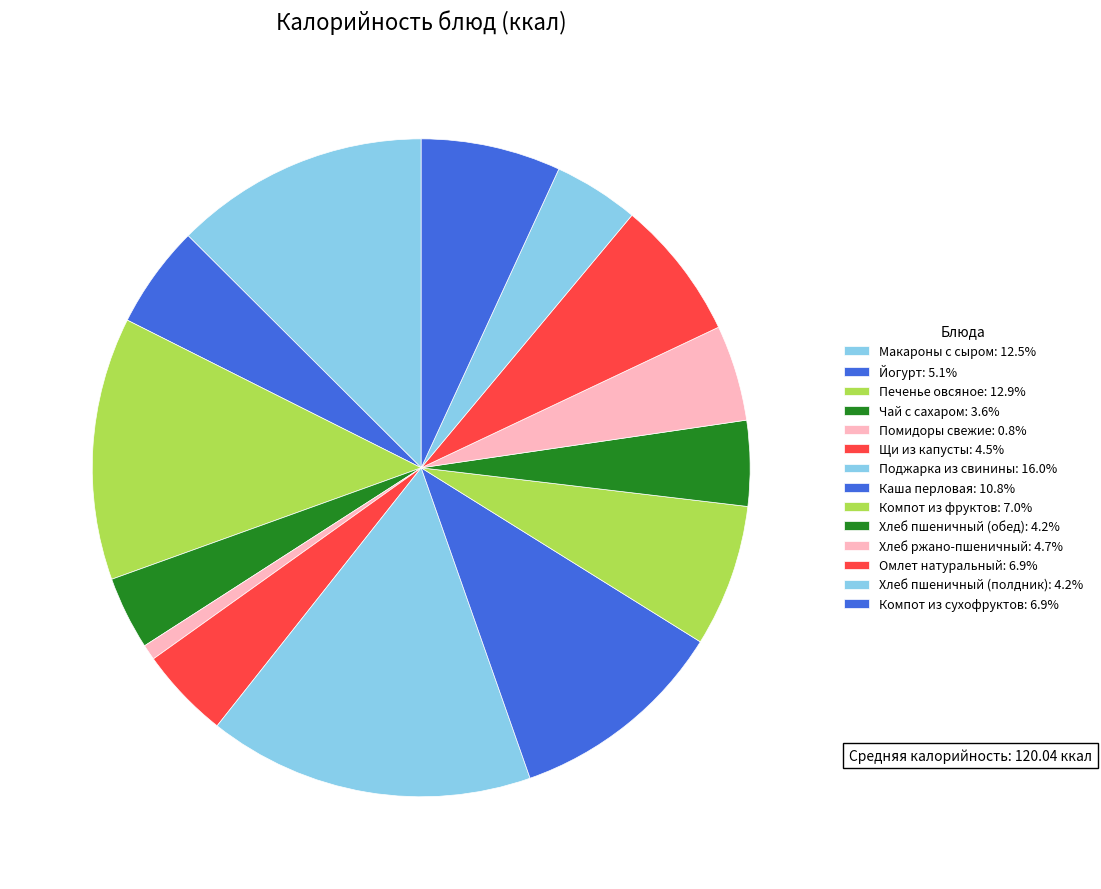

What is the ratio of the value at Каша перловая to the value at Макароны с сыром?

0.9